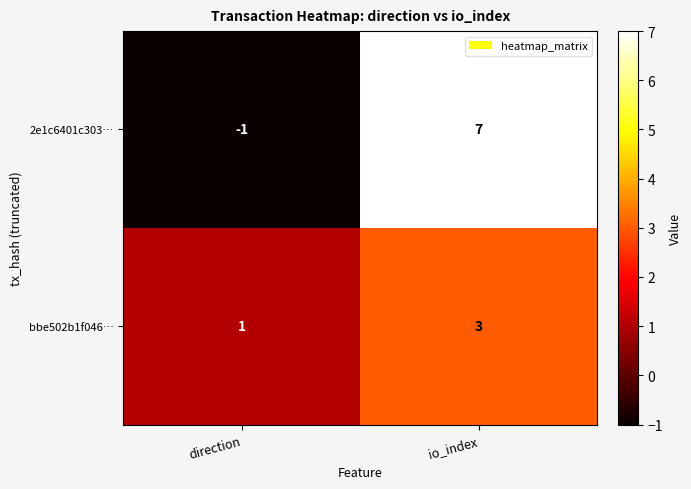

Reading left to right, list all the values displayed in this chart.

2e1c6401c303…: -1	7
bbe502b1f046…: 1	3